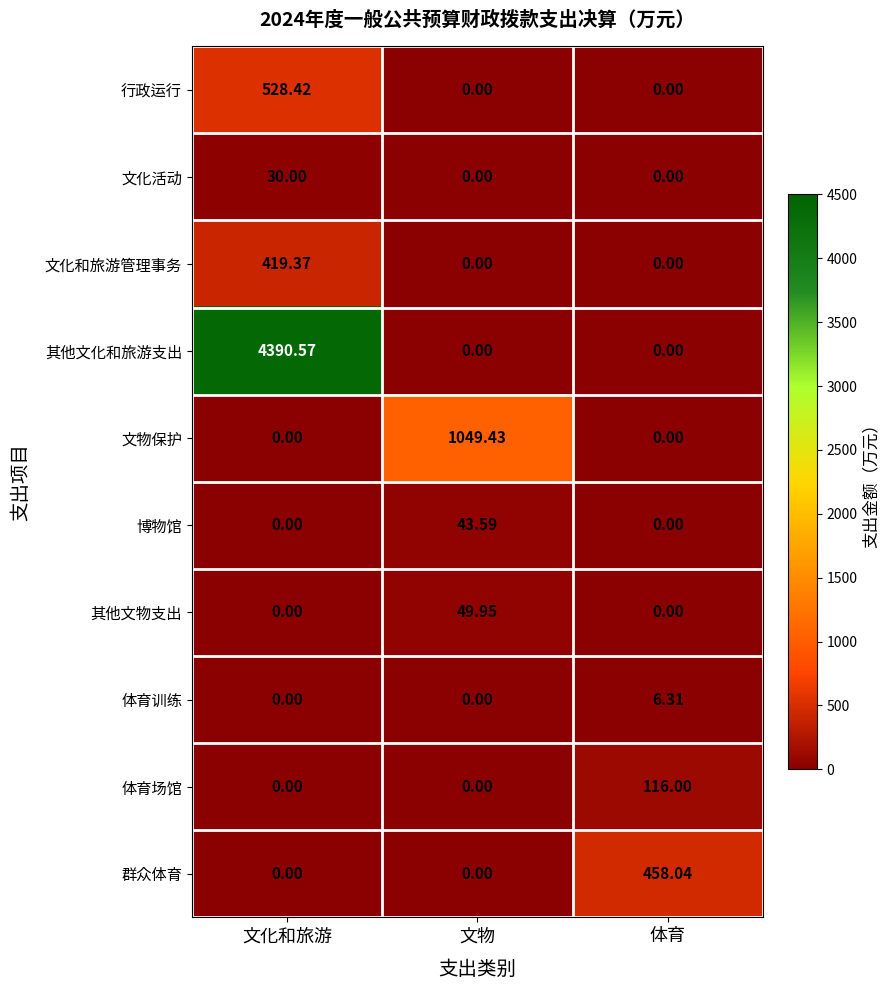

Which series has the largest total across all categories?

其他文化和旅游支出